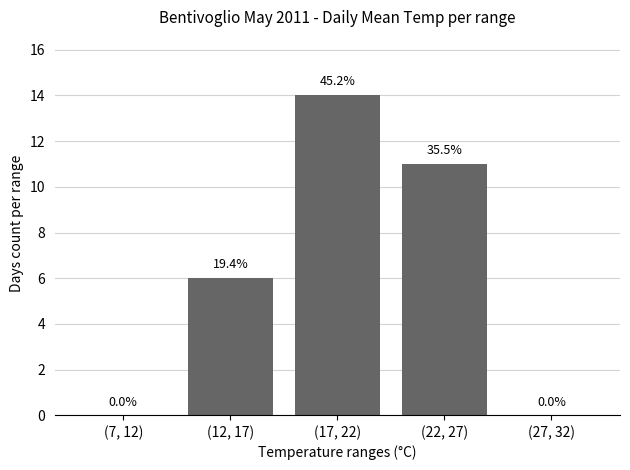

Reading left to right, extract all data points from this chart.

0	6	14	11	0